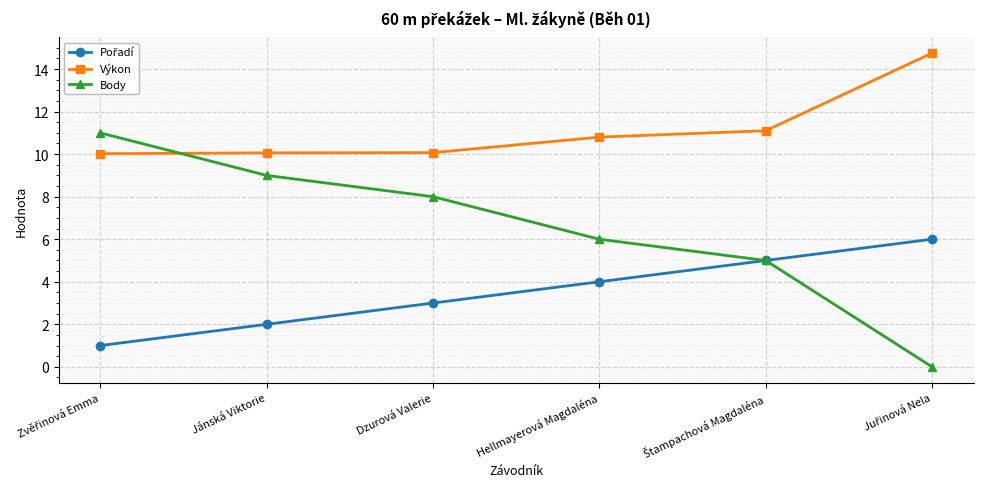

What is the label of the 4th point from the left?

Hellmayerová Magdaléna